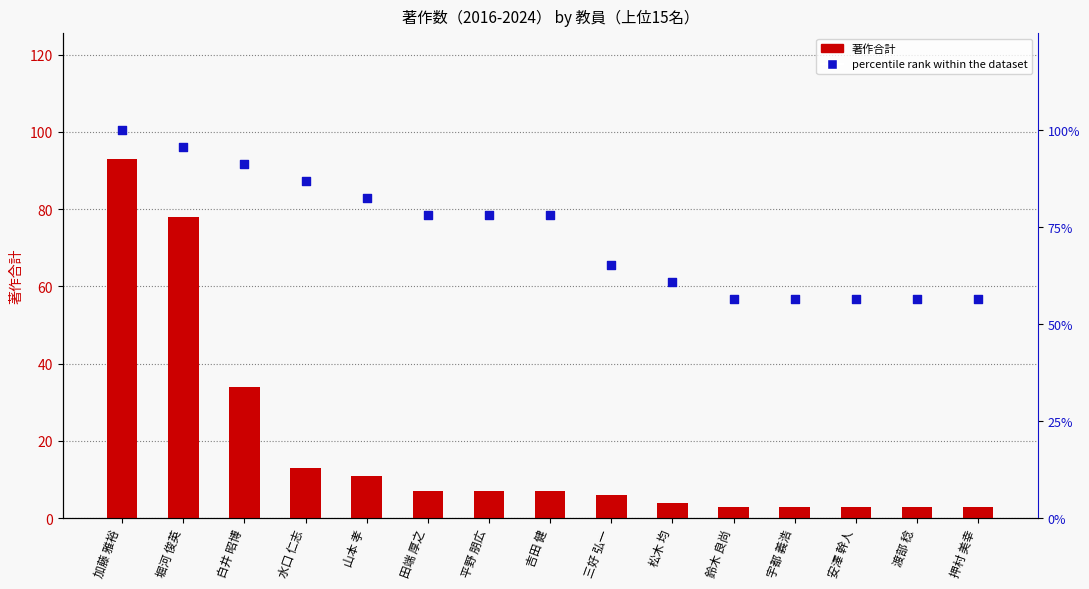

At how many categories does at least one series exceed 7?

15